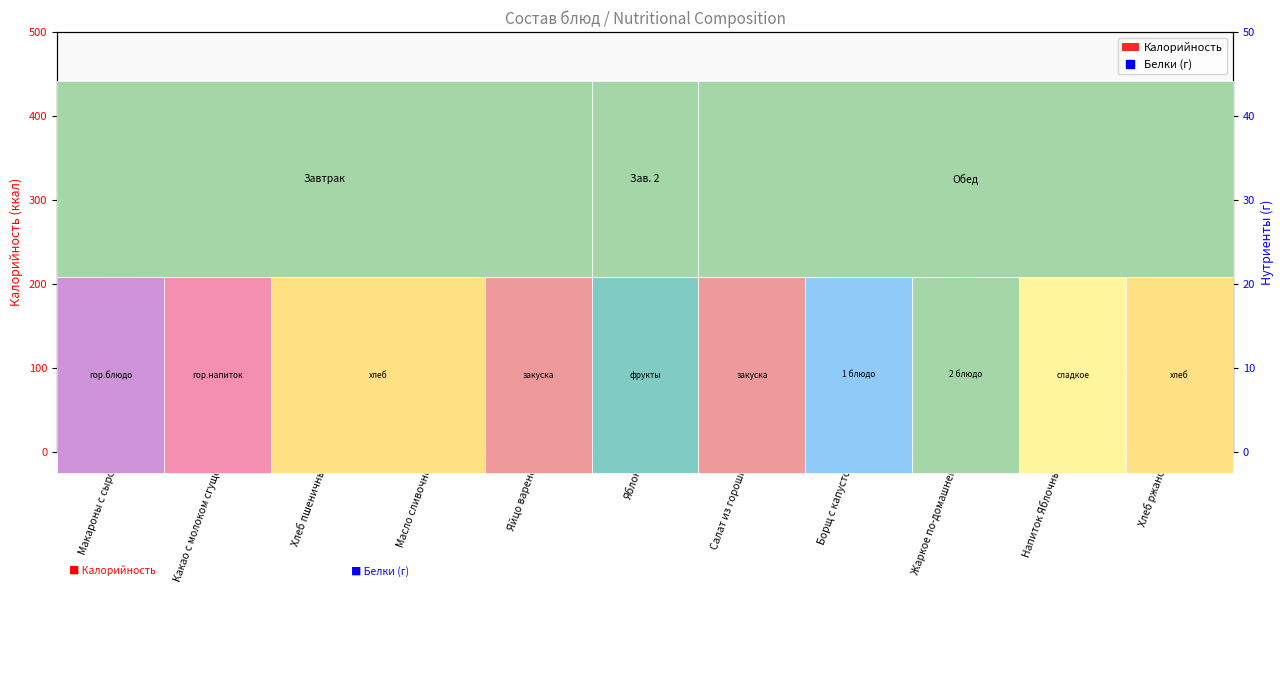

Is the value of Калорийность at Хлеб ржаной greater than the value of Белки (г) at Макароны с сыром?

Yes